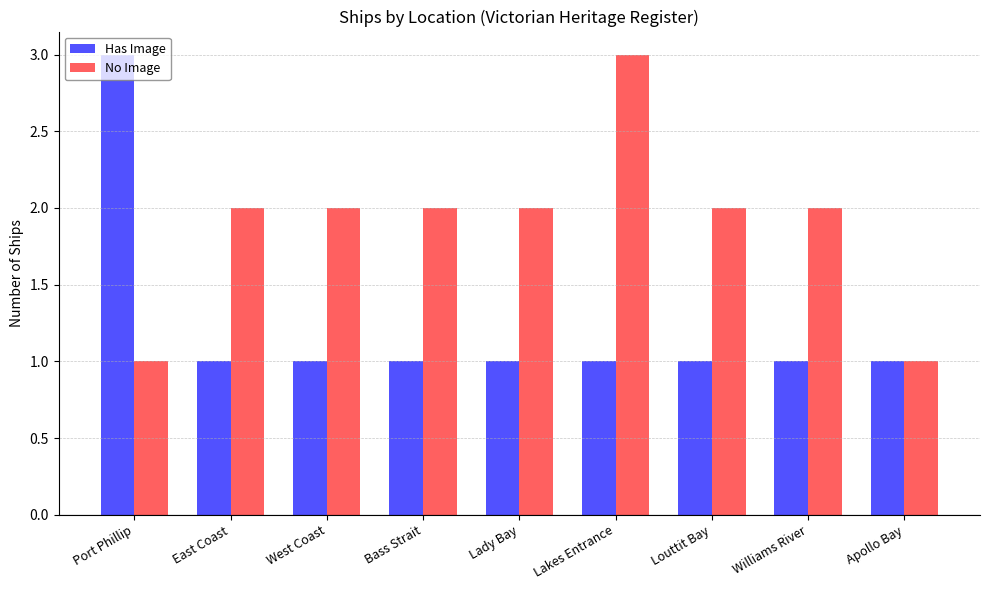

Rank the series at West Coast from lowest to highest value.

Has Image, No Image